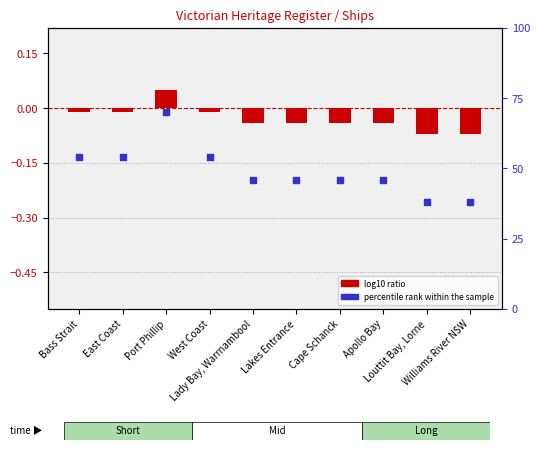

Is the value of log10 ratio at East Coast greater than the value of percentile rank within the sample at Louttit Bay, Lorne?

No